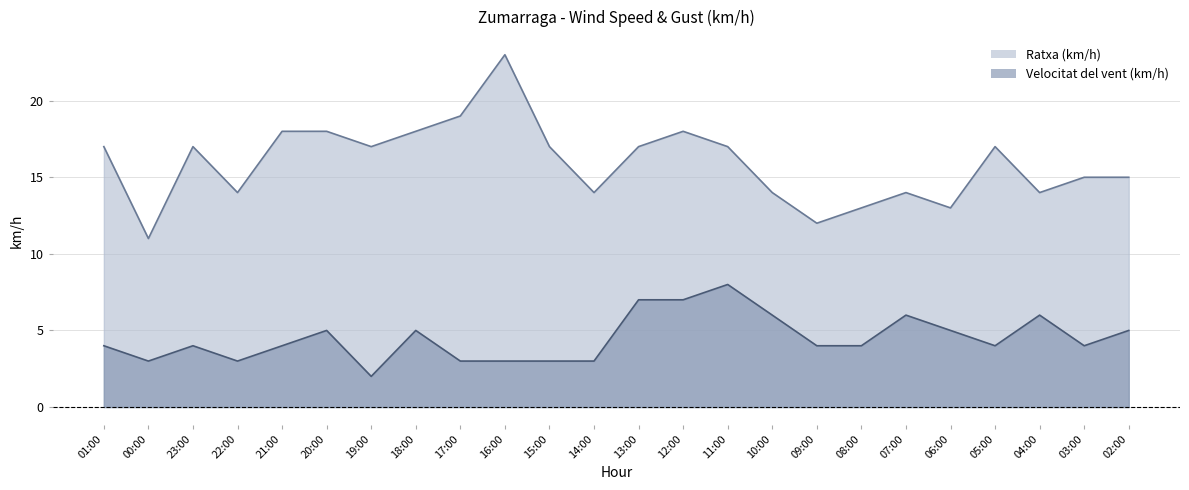

What is the label of the 2nd point from the left?

00:00